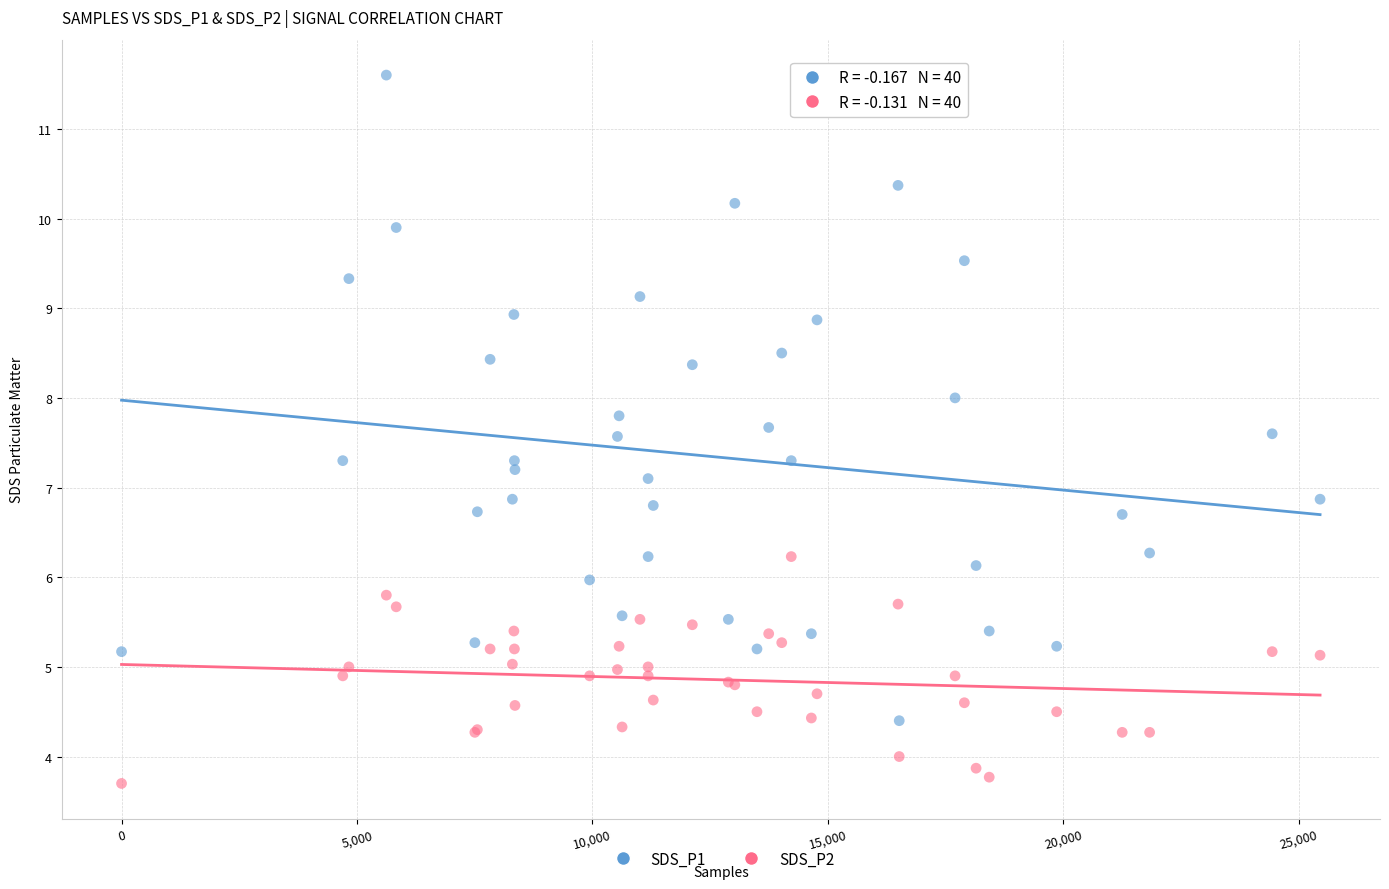

What are all the series names shown in the legend?

SDS_P1, SDS_P2